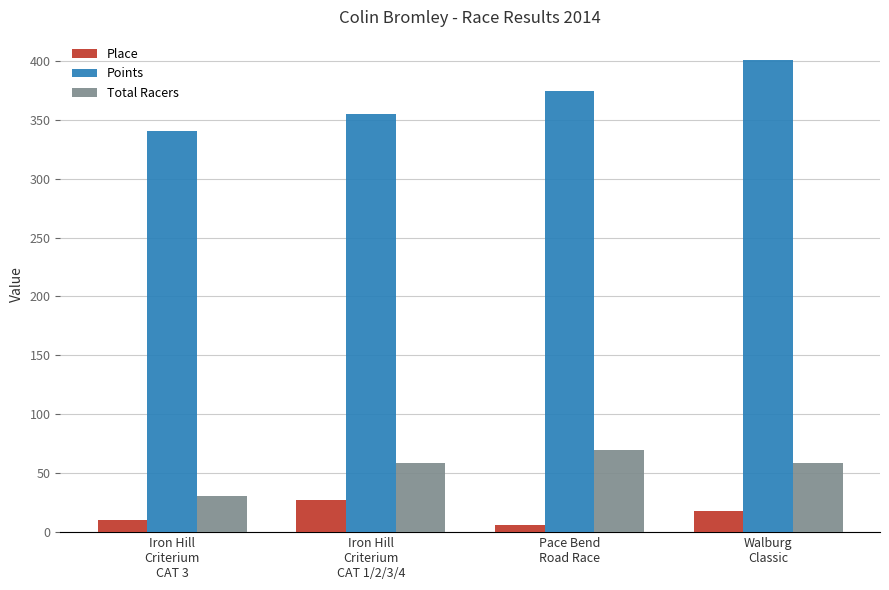

What is the approximate value of Place at Iron Hill
Criterium
CAT 3?

10.0